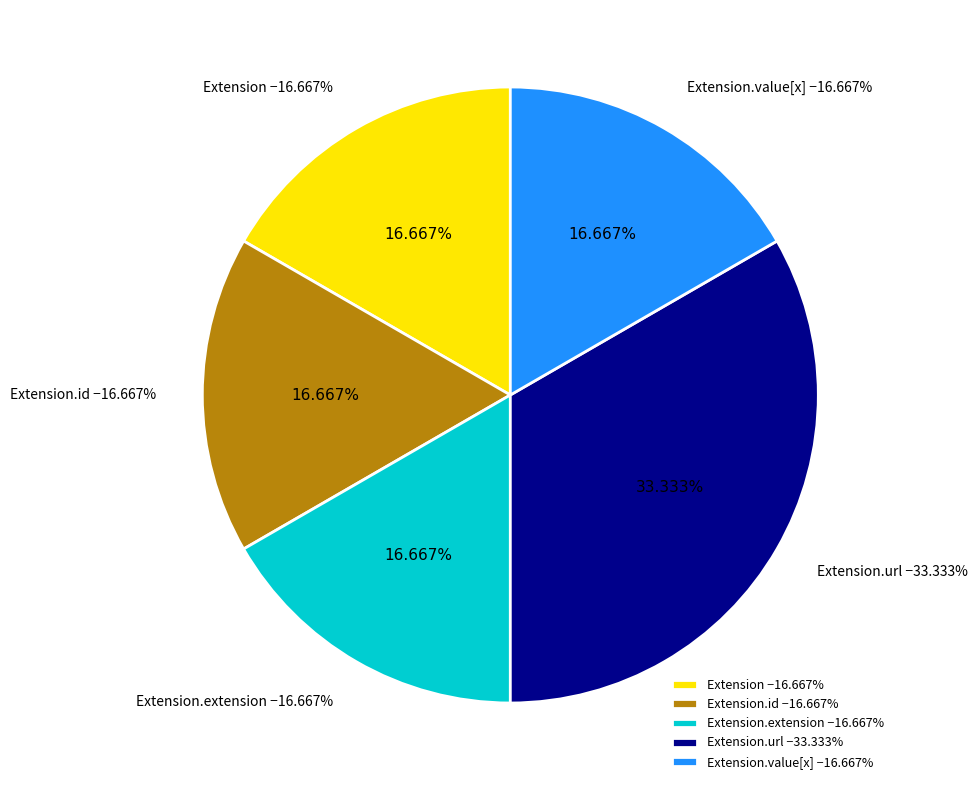

What is the smallest slice in the pie chart?

Extension